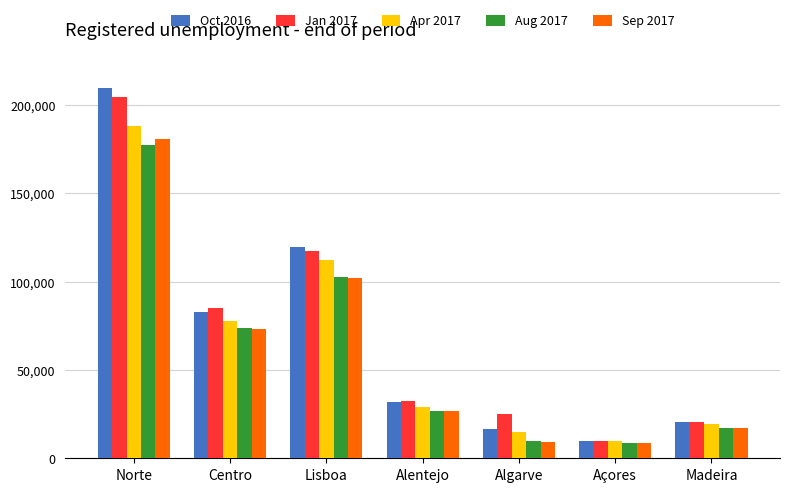

What is the smallest value displayed?

8779